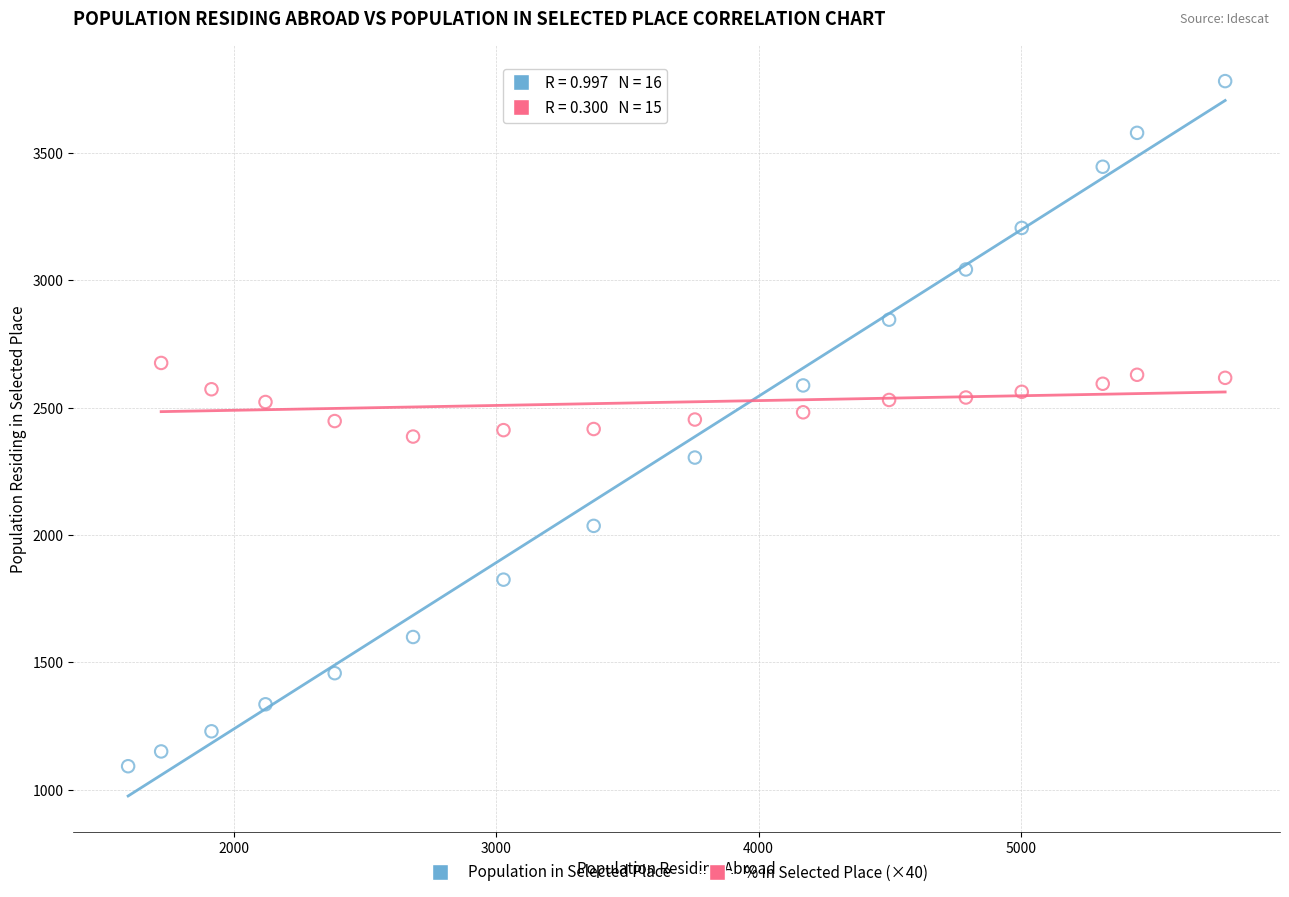

Which series contains the highest Y value?

Population in Selected Place